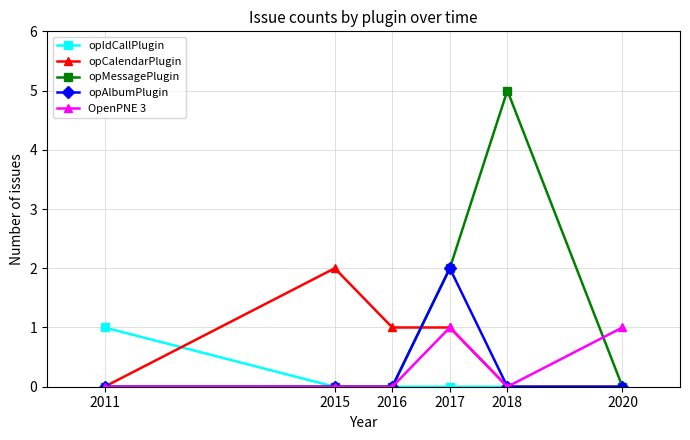

What is the greatest value displayed?

5